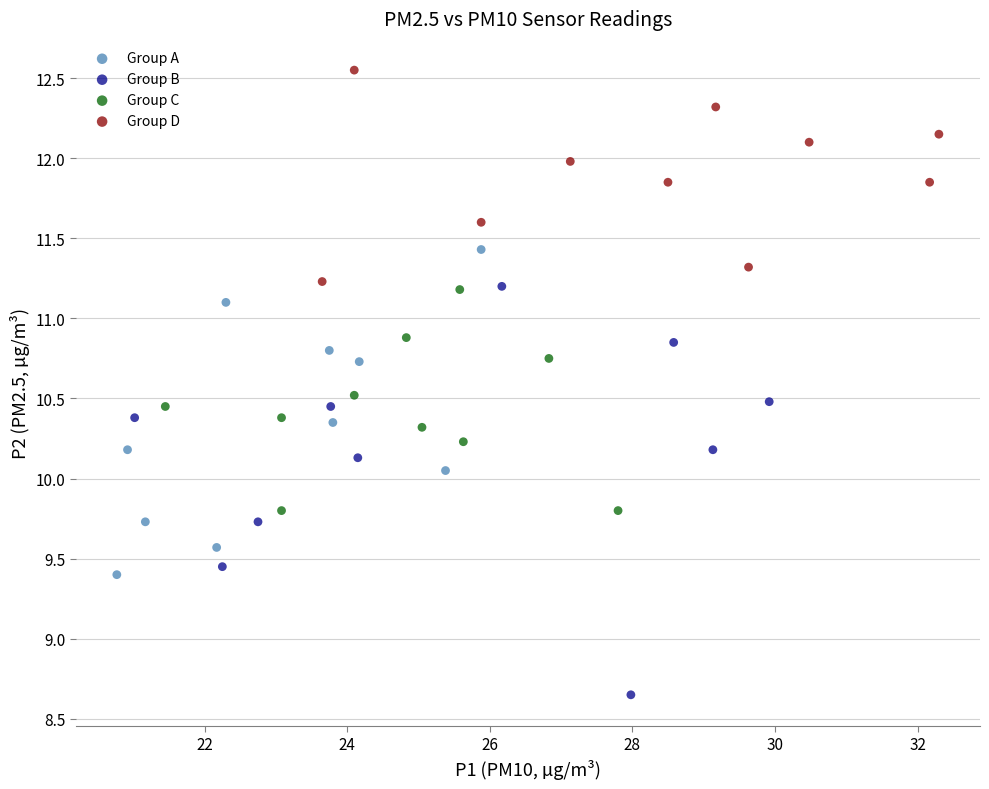

Which series contains the highest Y value?

Group D